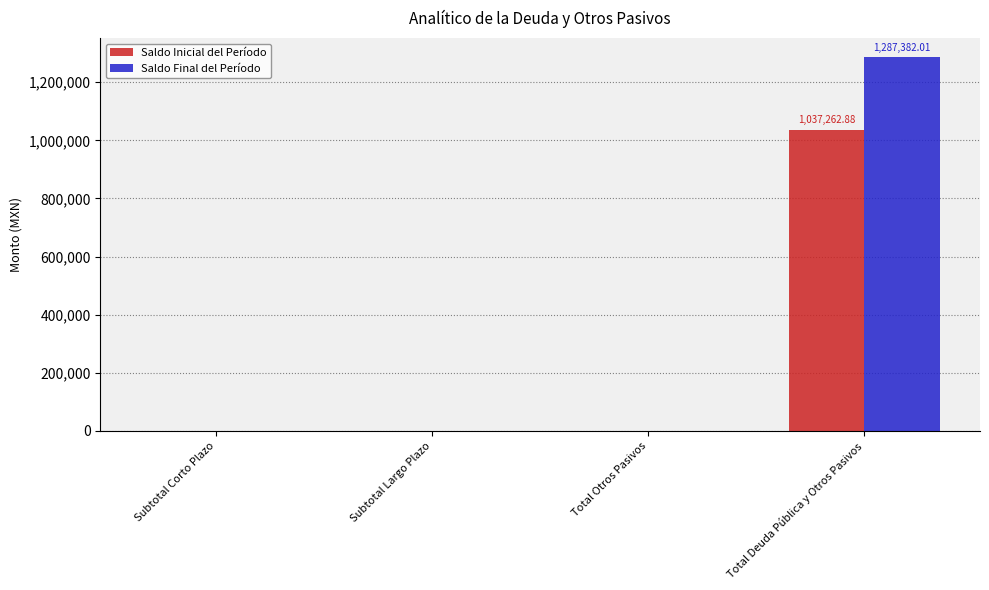

Are the bars horizontal?

No